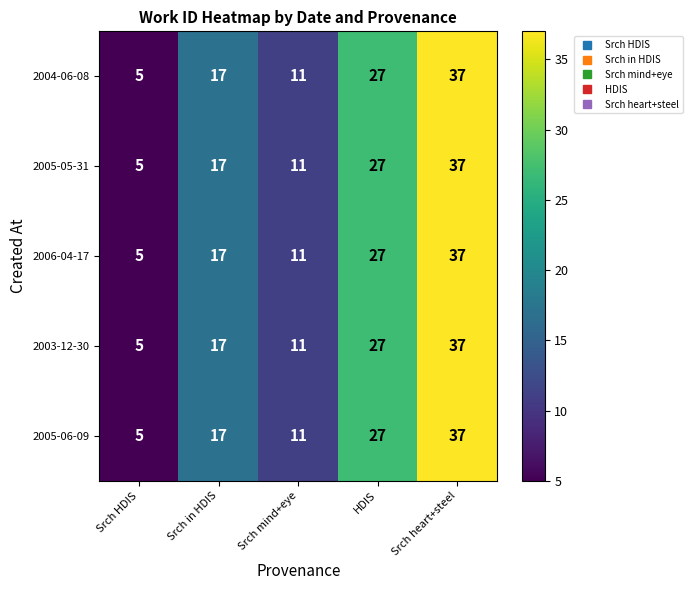

What is the total value across all series at Srch in HDIS?

85